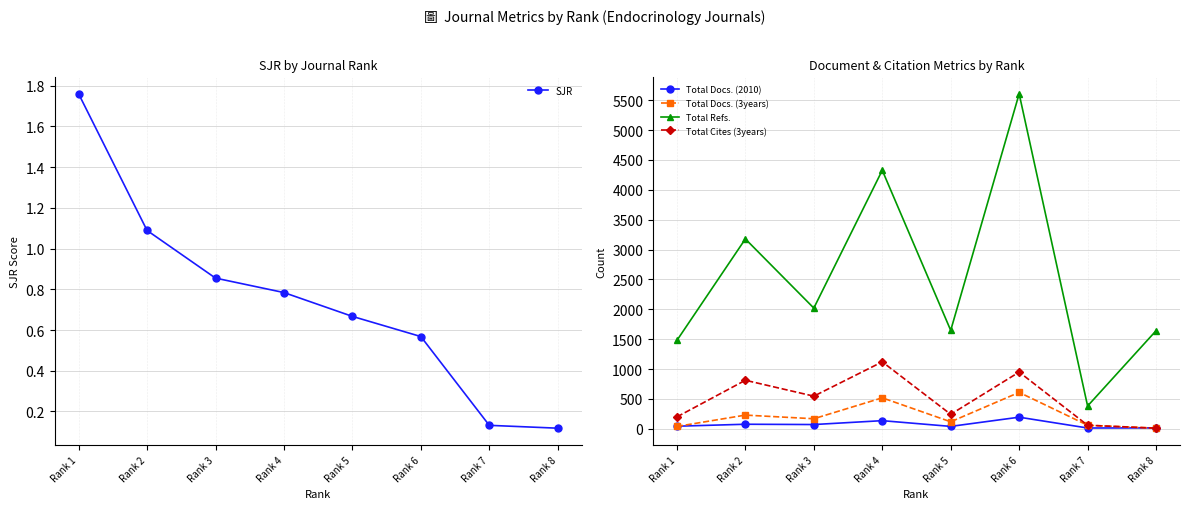

What is the lowest value of the Total Cites (3years) series?

10